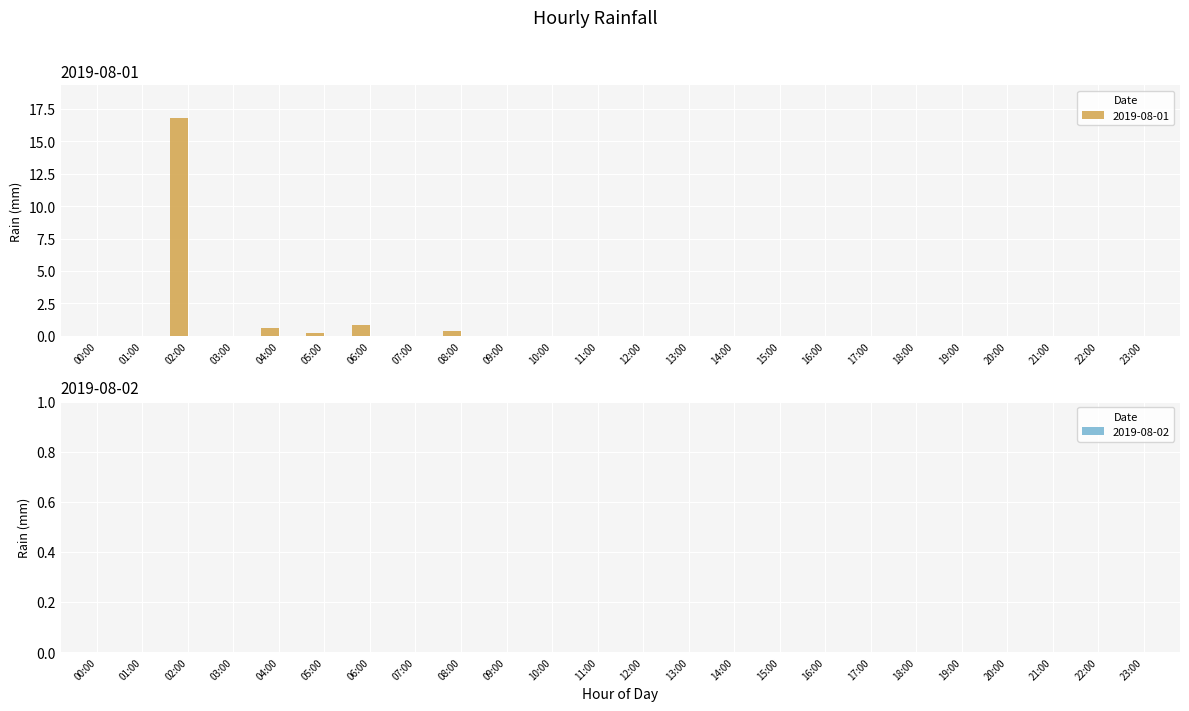

What is the difference between the maximum and minimum values in the 2019-08-01 series?

16.8